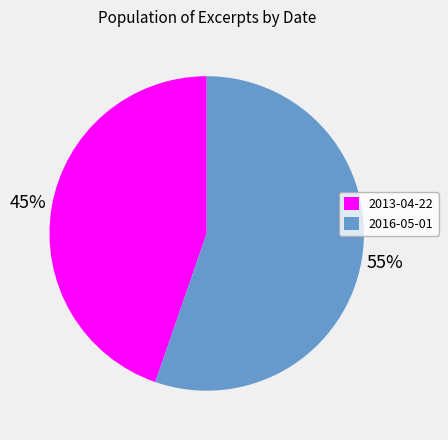

True or false: 2013-04-22 accounts for 45% of the total.

True